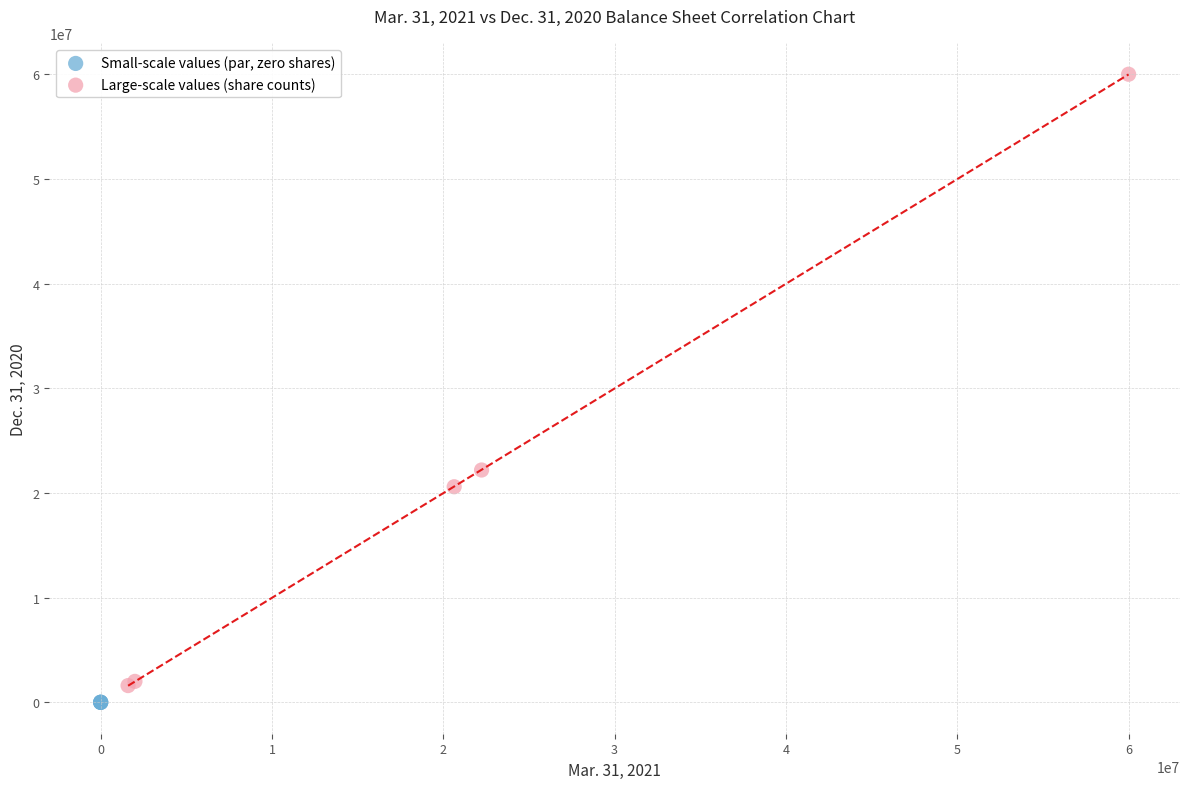

Which series has the largest Y range (max minus min)?

Large-scale values (share counts)